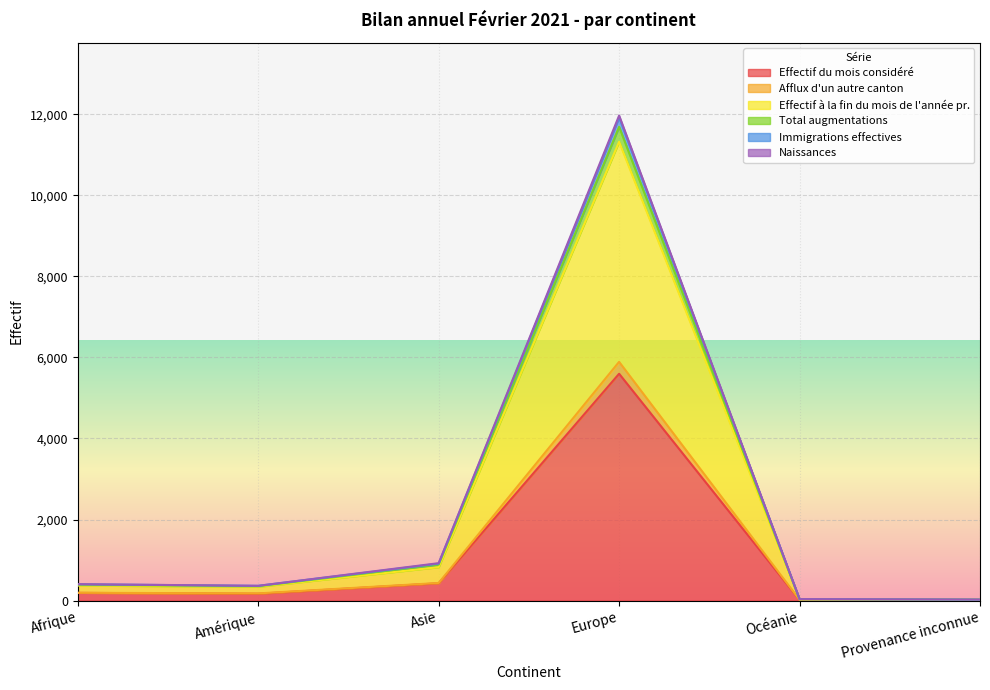

Where is Effectif du mois considéré nearest to the value 2803?

Asie